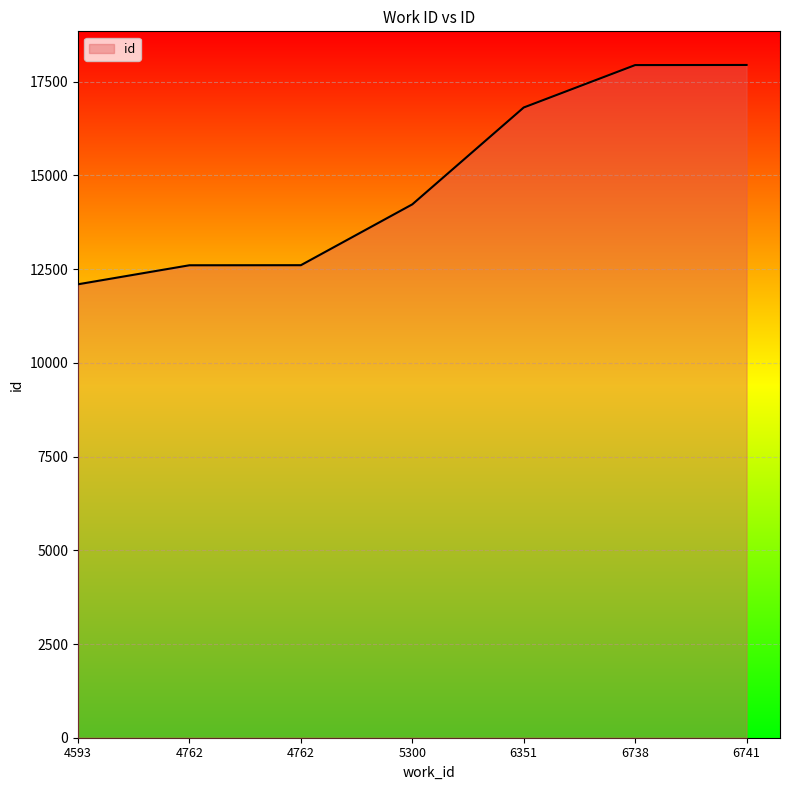

What is the ratio of the value at 5300 to the value at 4762?

1.1